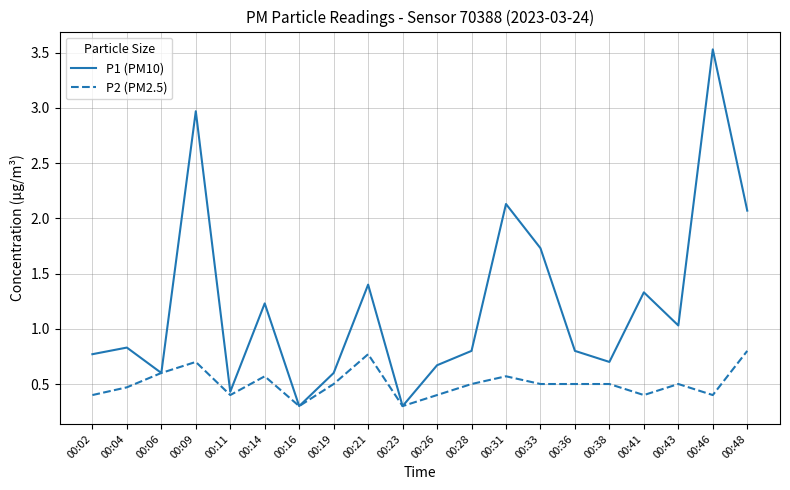

At which category is the sum across all series the highest?

00:46